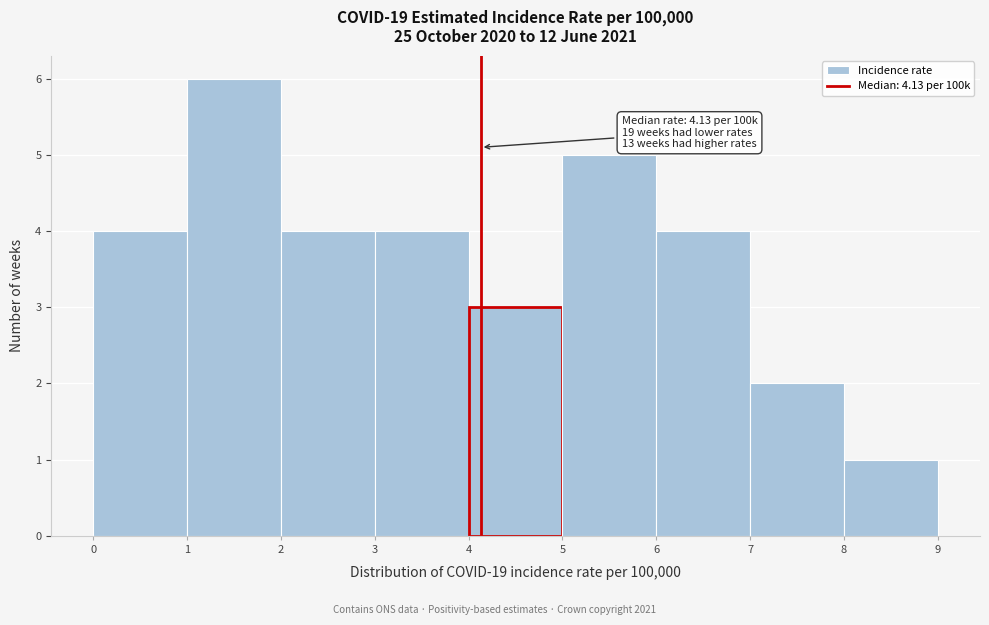

Which range on the x-axis has the tallest bar?

1 to 2